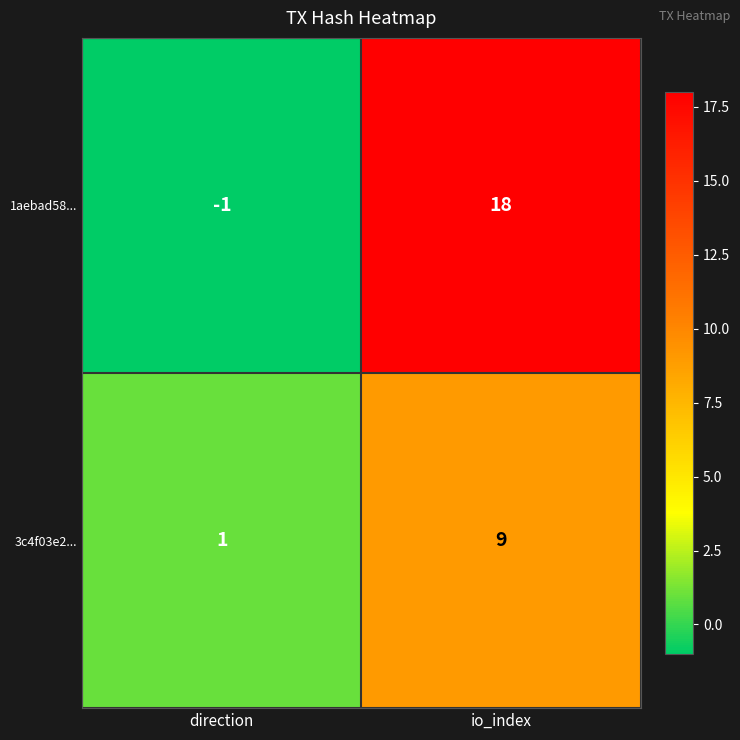

Reading left to right, extract all data points from this chart.

1aebad58...: direction=-1	io_index=18
3c4f03e2...: direction=1	io_index=9